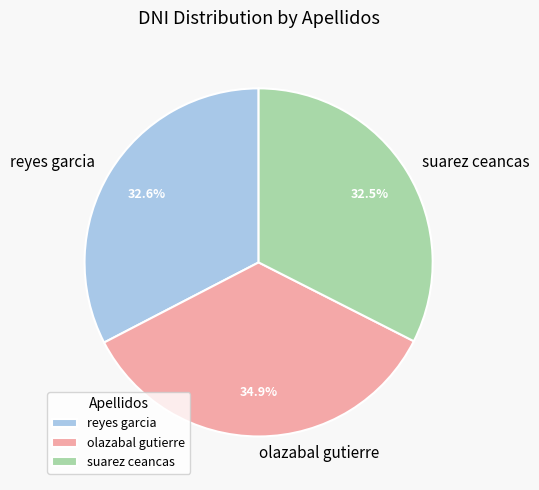

Count the number of slices in the pie.

3